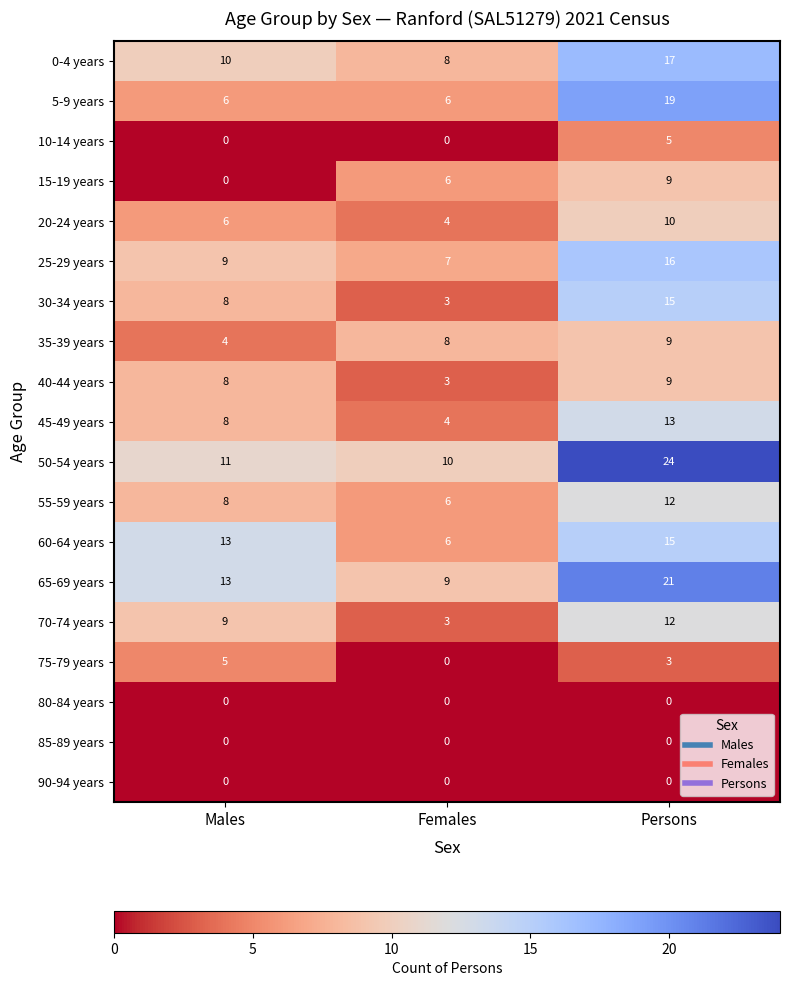

Rank the categories by 60-64 years value from lowest to highest.

Females, Males, Persons